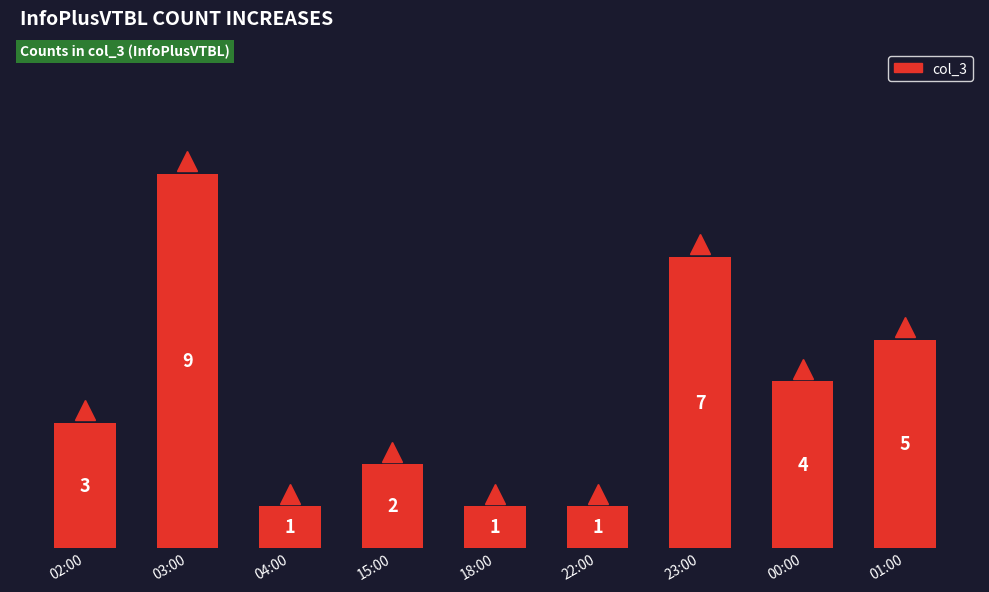

What is the label of the 4th bar from the left?

15:00